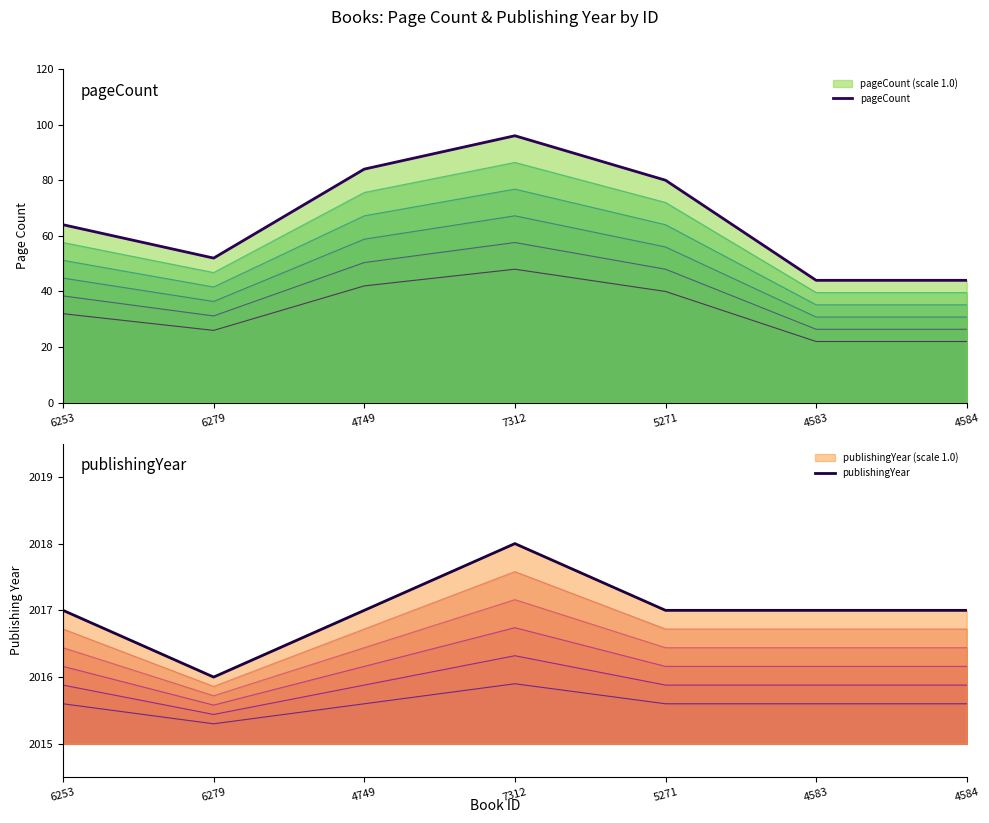

Rank the categories by publishingYear value from highest to lowest.

7312, 6253, 4749, 5271, 4583, 4584, 6279